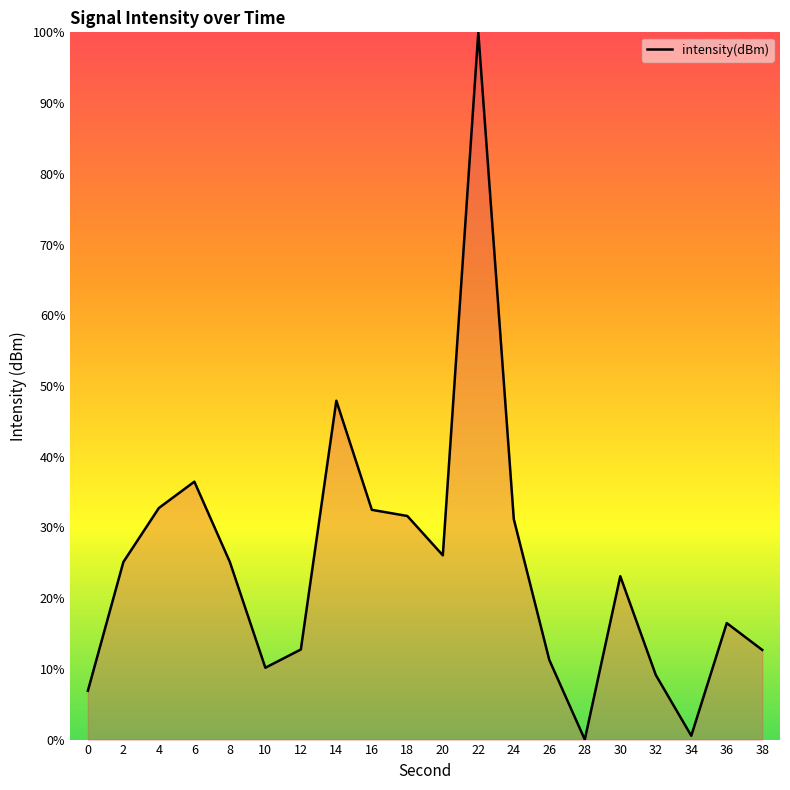

What is the difference between the values at 20 and 0?

19.1